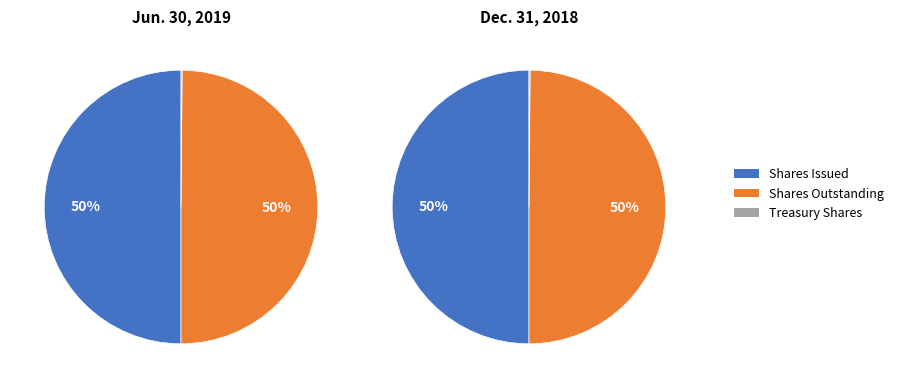

What is the difference between the highest and lowest values at Shares Outstanding?

9759